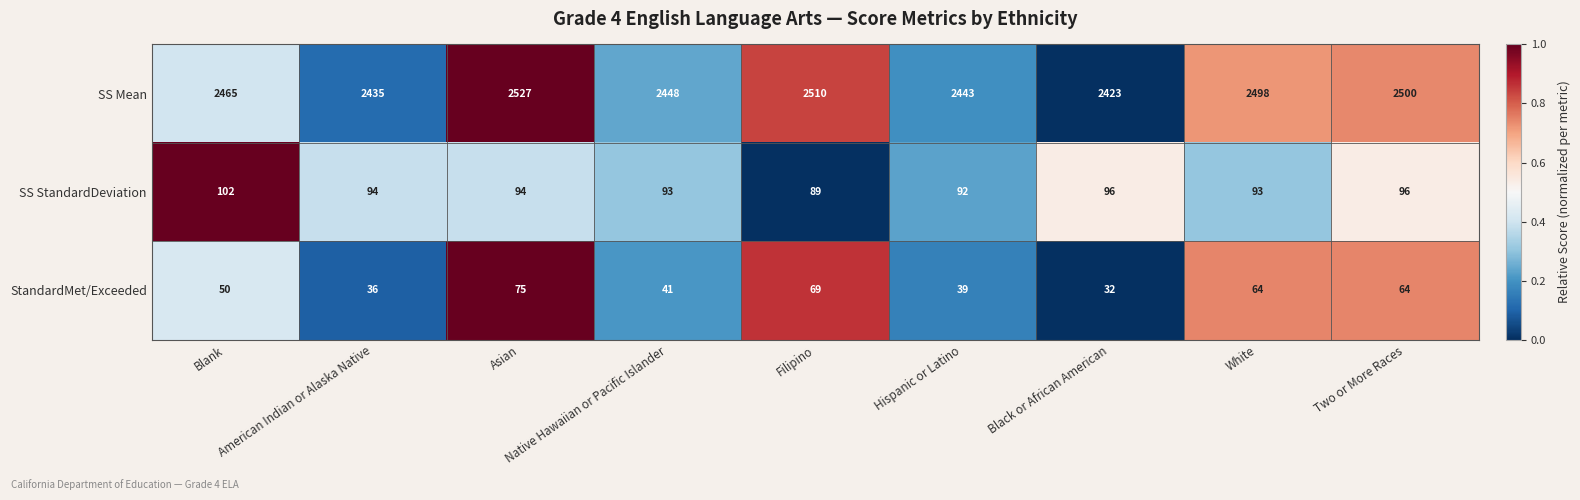

How many values in the SS StandardDeviation series are below 94?

4